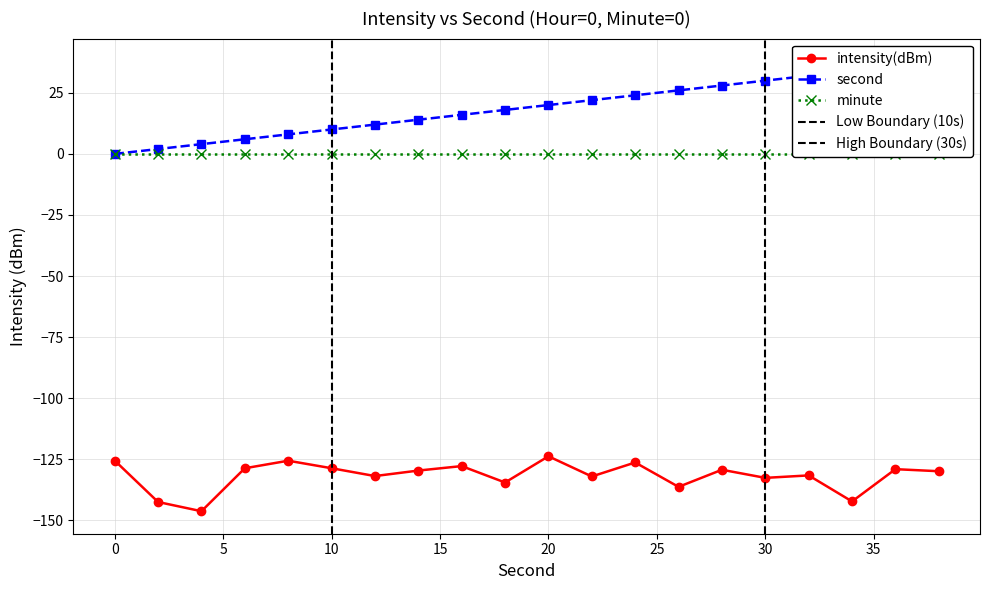

What is the value of the second point at the 16th from the left?

30.0